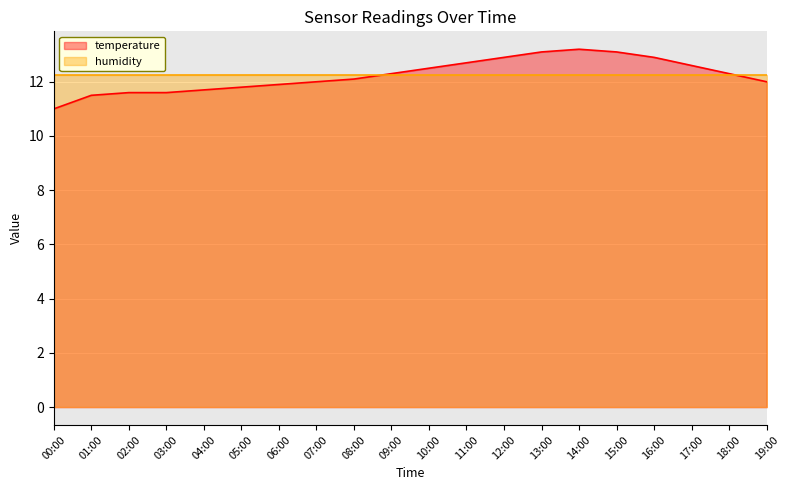

True or false: the data has more than 2 interior local peaks.

False